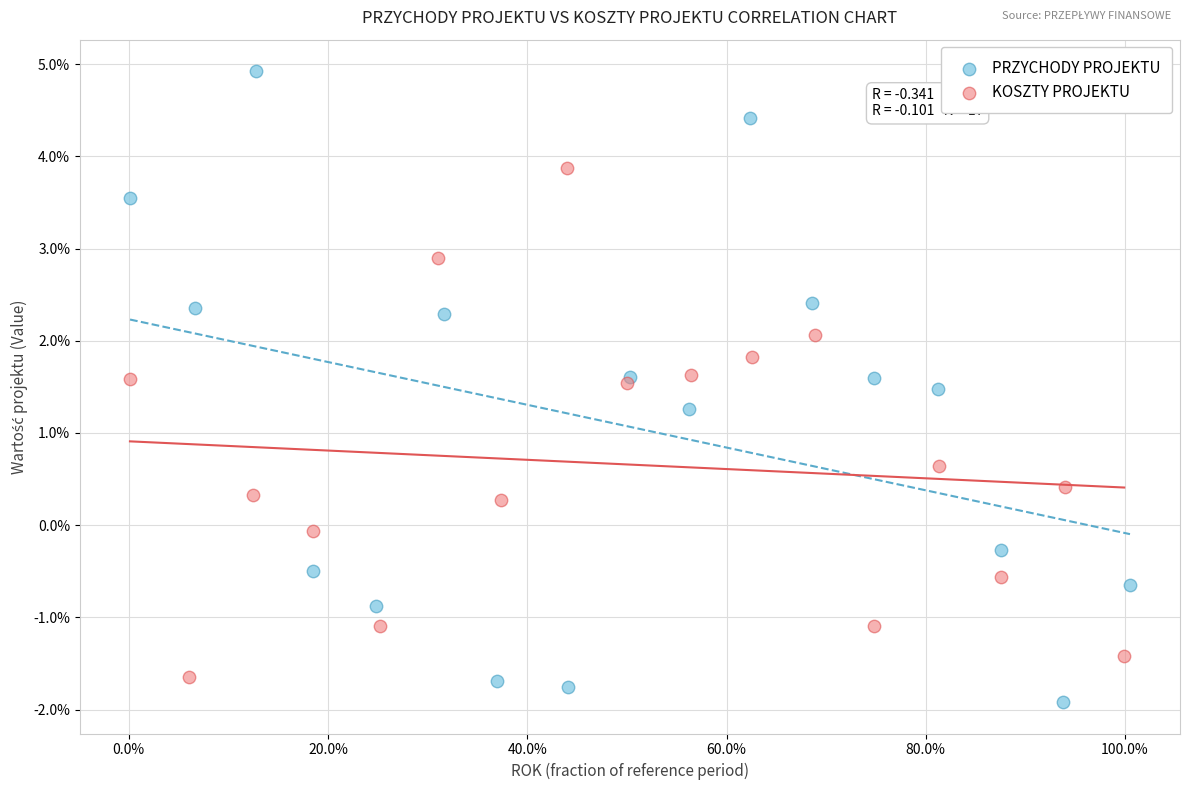

Which series has the widest spread of Y values?

PRZYCHODY PROJEKTU